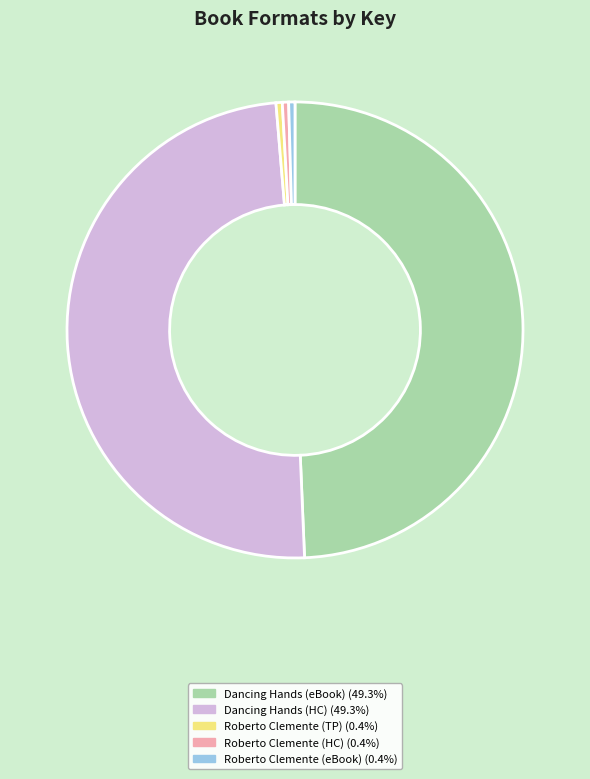

Is there a majority slice in this chart?

No